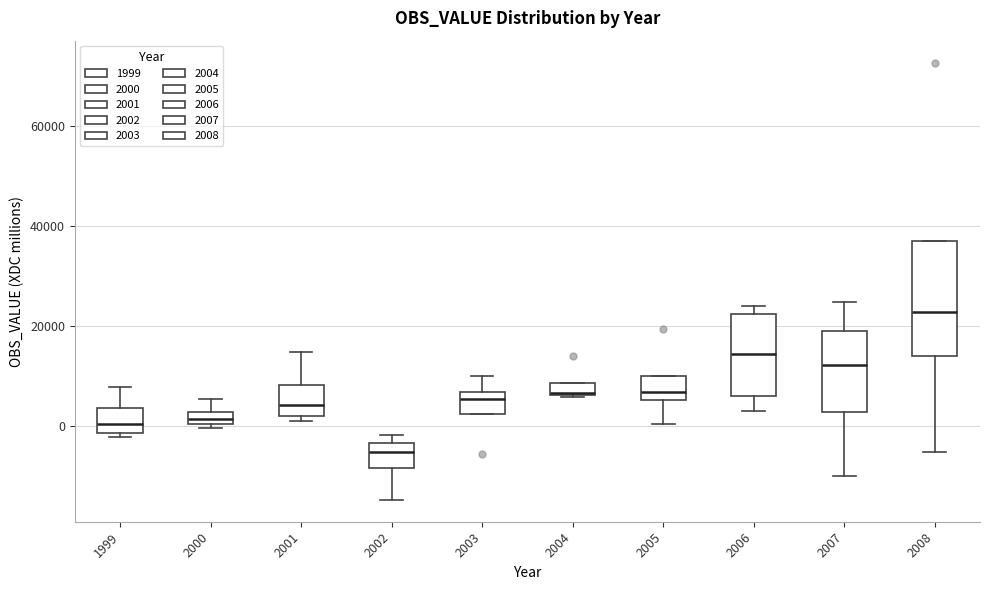

Which box is the tallest, from its lower edge to its upper edge?

2008